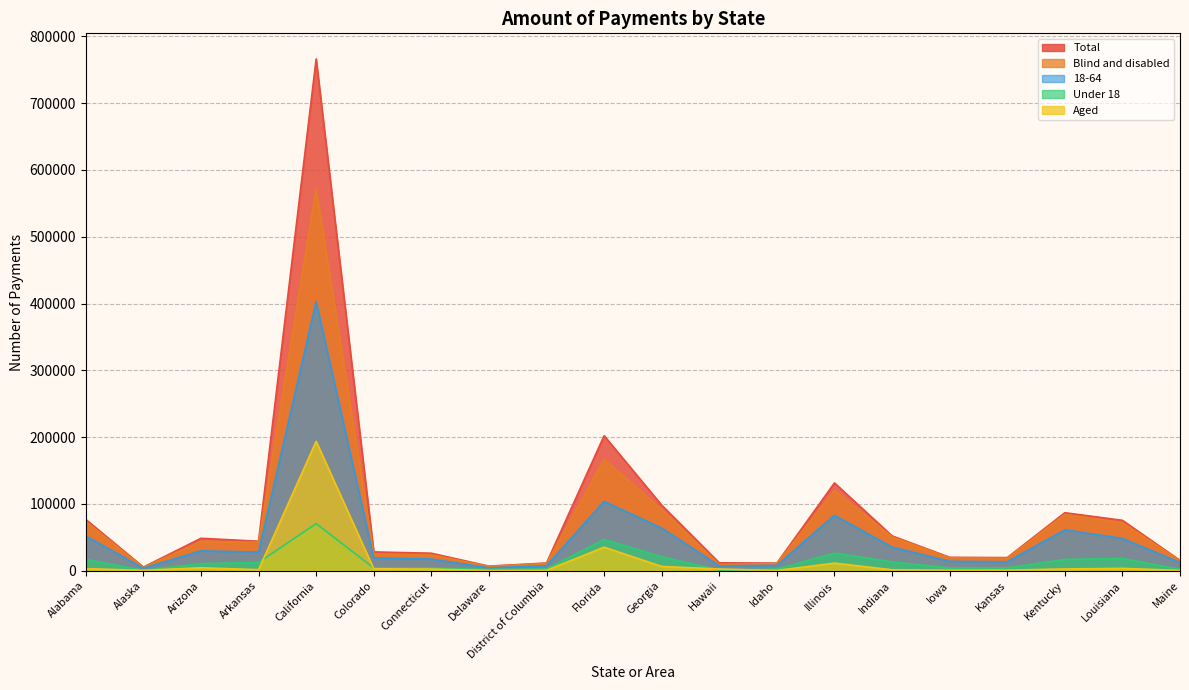

True or false: Blind and disabled has a value of 42598 at Arkansas.

True